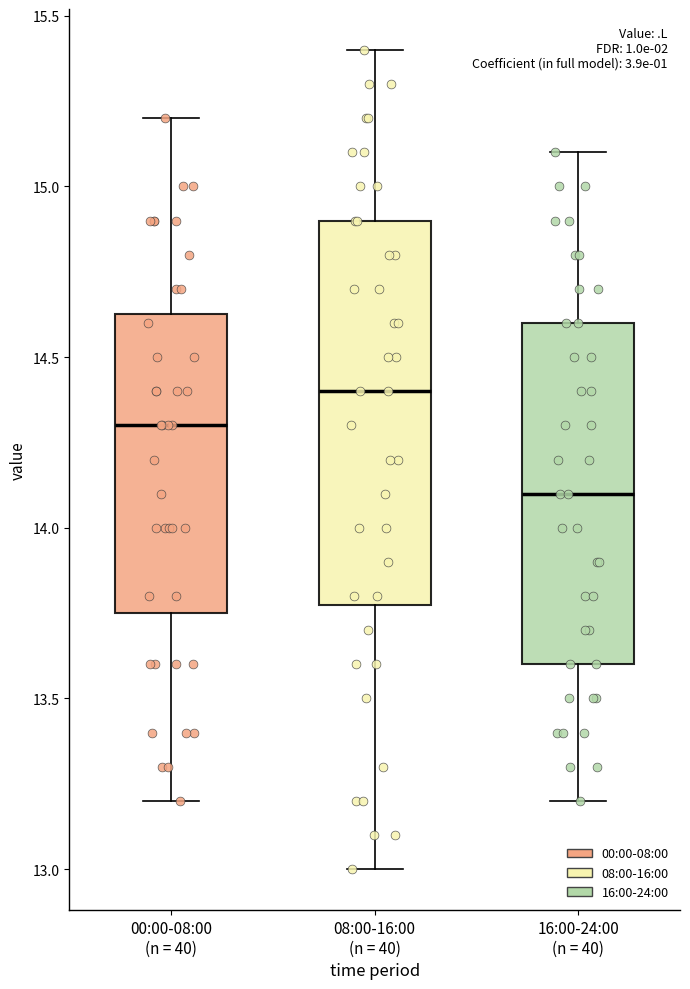

Which box's median line is the highest?

08:00-16:00 (n = 40)